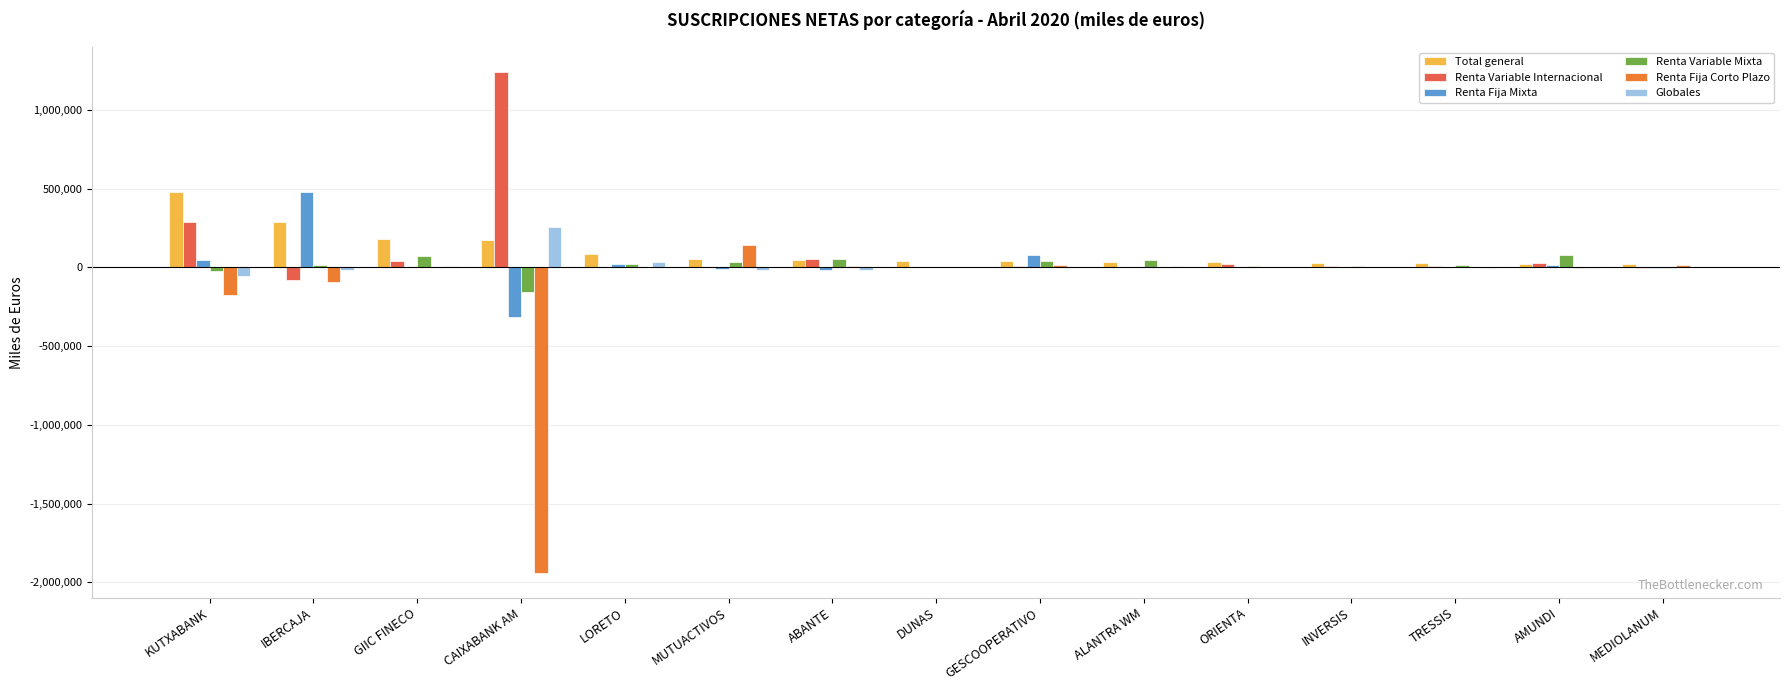

How many groups of bars are there?

15